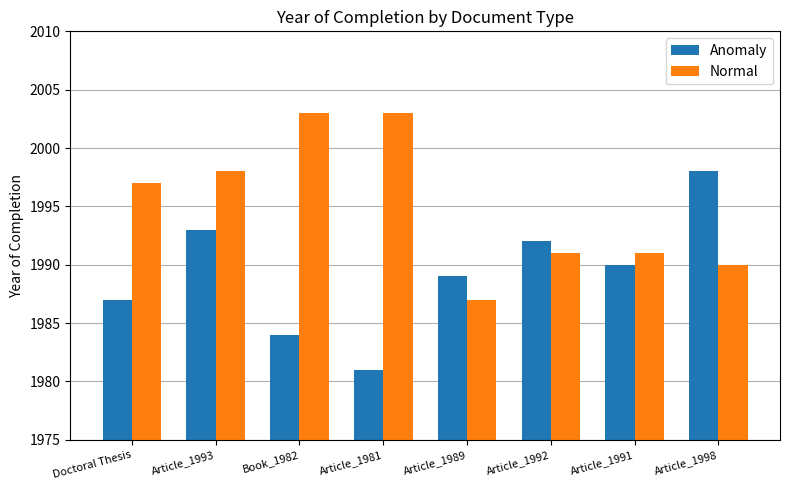

Reading right to left, list all the values displayed in this chart.

Anomaly: Article_1998=1998	Article_1991=1990	Article_1992=1992	Article_1989=1989	Article_1981=1981	Book_1982=1984	Article_1993=1993	Doctoral Thesis=1987
Normal: Article_1998=1990	Article_1991=1991	Article_1992=1991	Article_1989=1987	Article_1981=2003	Book_1982=2003	Article_1993=1998	Doctoral Thesis=1997